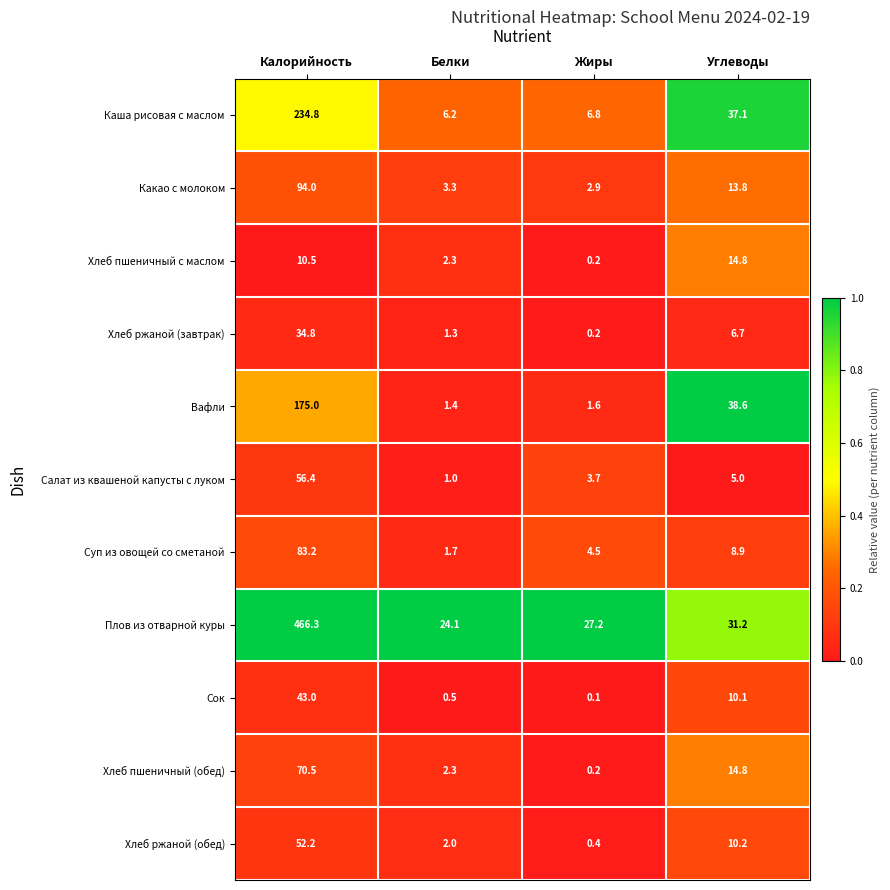

The Какао с молоком series shows 4.3 at Жиры. True or false?

False